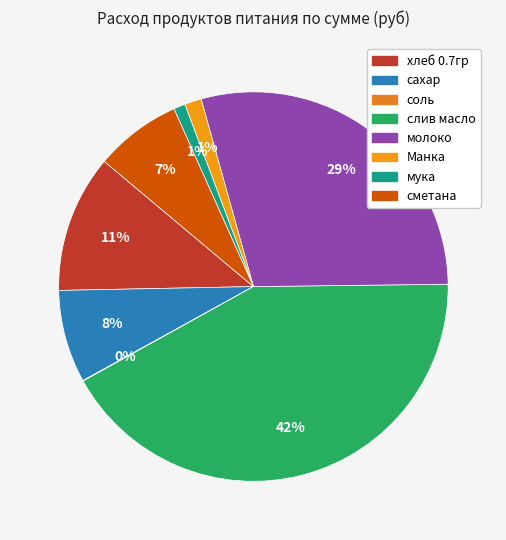

To the nearest percent, what is the difference between the largest and smallest slice percentages?

42%